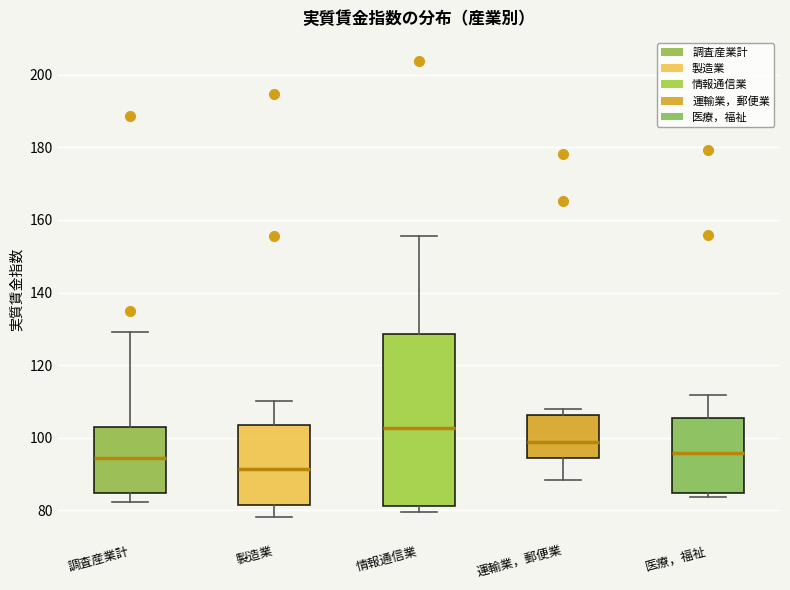

Reading left to right, transcribe this box plot: for each box, give where its median line is, the range the box spans, and where its two whiskers end, as read against the y-axis. The values are not printed on the chart, so give them approximately, as read against the axis.

調査産業計: median 94, box 84 to 102, whiskers 82 to 130
製造業: median 92, box 82 to 104, whiskers 78 to 110
情報通信業: median 102, box 82 to 128, whiskers 80 to 156
運輸業，郵便業: median 98, box 94 to 106, whiskers 88 to 108
医療，福祉: median 96, box 84 to 106, whiskers 84 (just below the box's lower edge) to 112